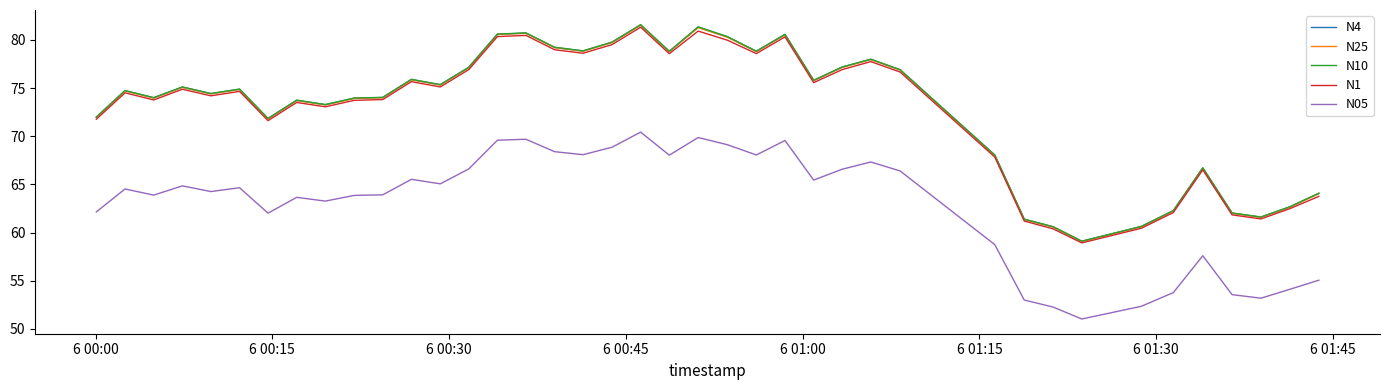

What is the smallest value displayed?

51.0